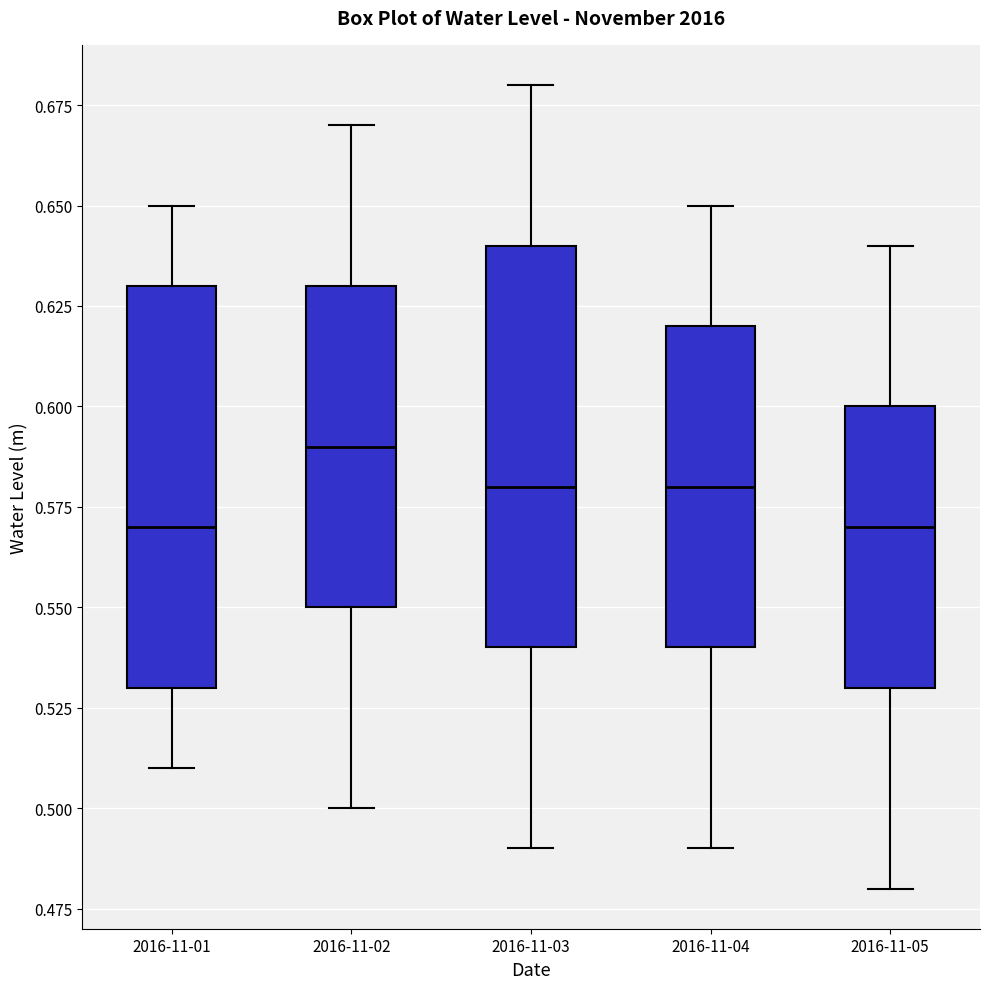

Reading left to right, transcribe this box plot: for each box, give where its median line is, the range the box spans, and where its two whiskers end, as read against the y-axis. The values are not printed on the chart, so give them approximately, as read against the axis.

2016-11-01: median 0.57, box 0.53 to 0.63, whiskers 0.51 to 0.65
2016-11-02: median 0.59, box 0.55 to 0.63, whiskers 0.50 to 0.67
2016-11-03: median 0.58, box 0.54 to 0.64, whiskers 0.49 to 0.68
2016-11-04: median 0.58, box 0.54 to 0.62, whiskers 0.49 to 0.65
2016-11-05: median 0.57, box 0.53 to 0.60, whiskers 0.48 to 0.64